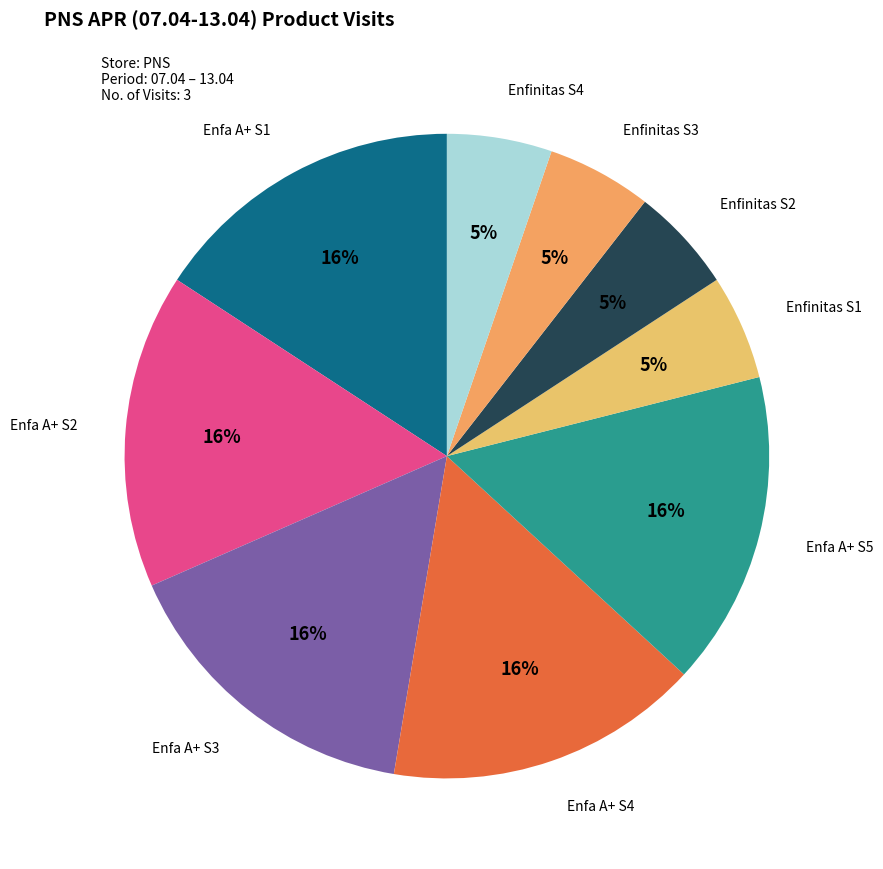

How many slices are in this pie chart?

9